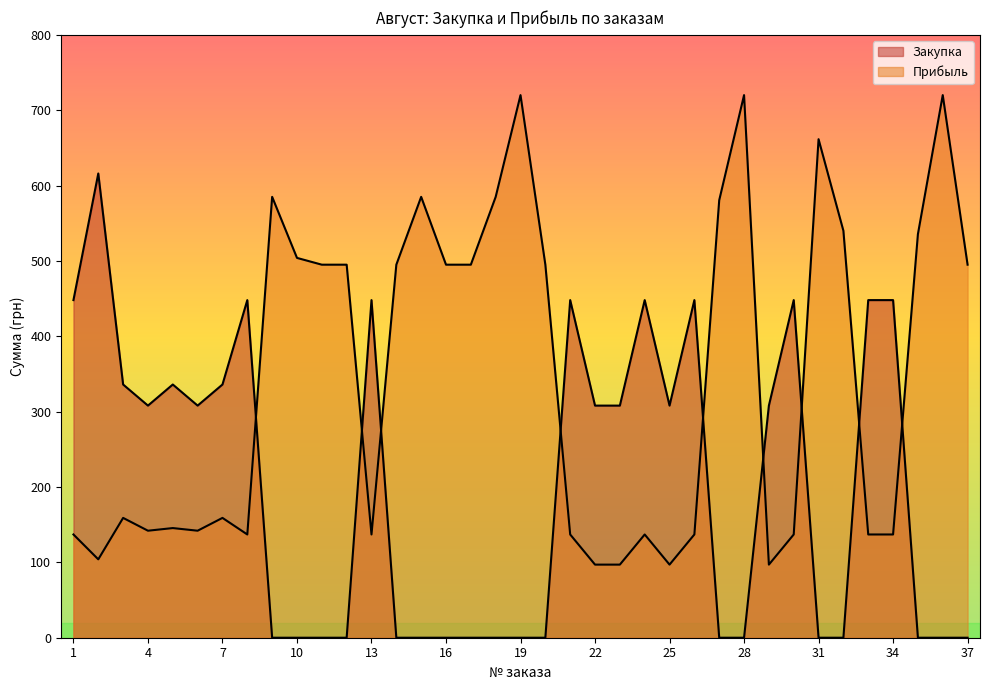

How many lines are shown in the chart?

2